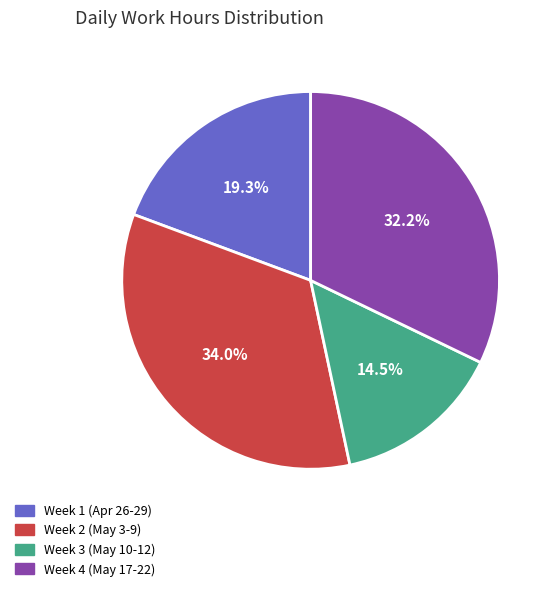

Count the number of slices in the pie.

4